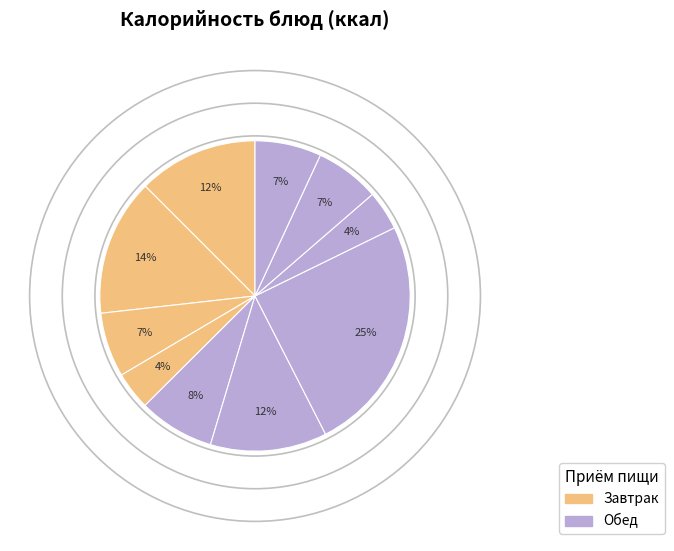

Is there any slice that represents more than half of the pie?

No